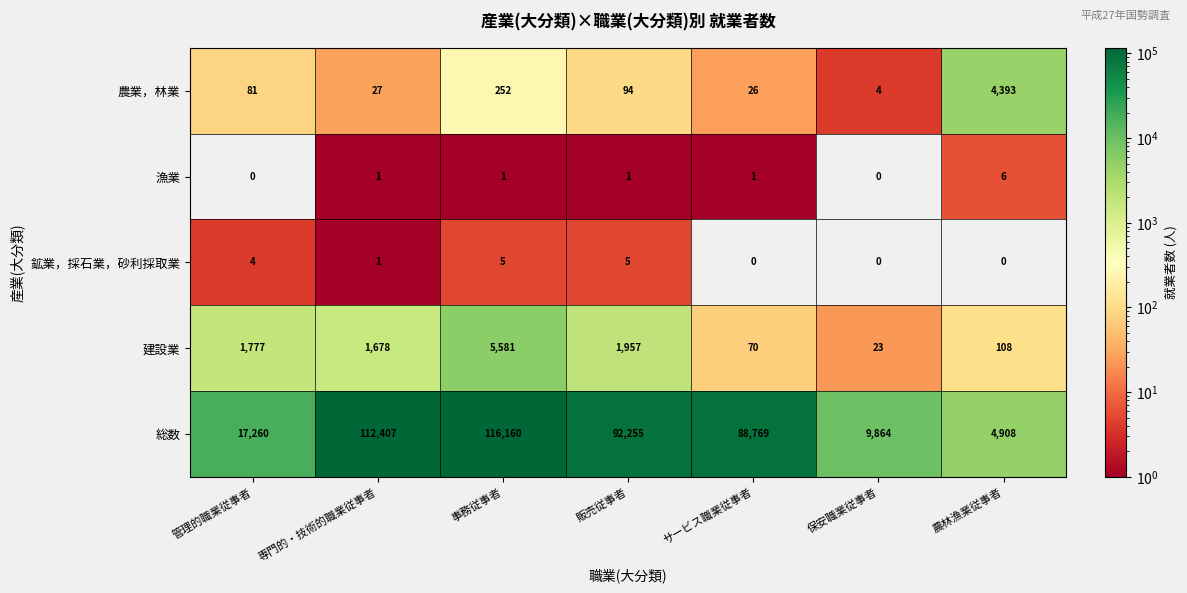

What is the difference between the 鉱業，採石業，砂利採取業 values at 管理的職業従事者 and 保安職業従事者?

4